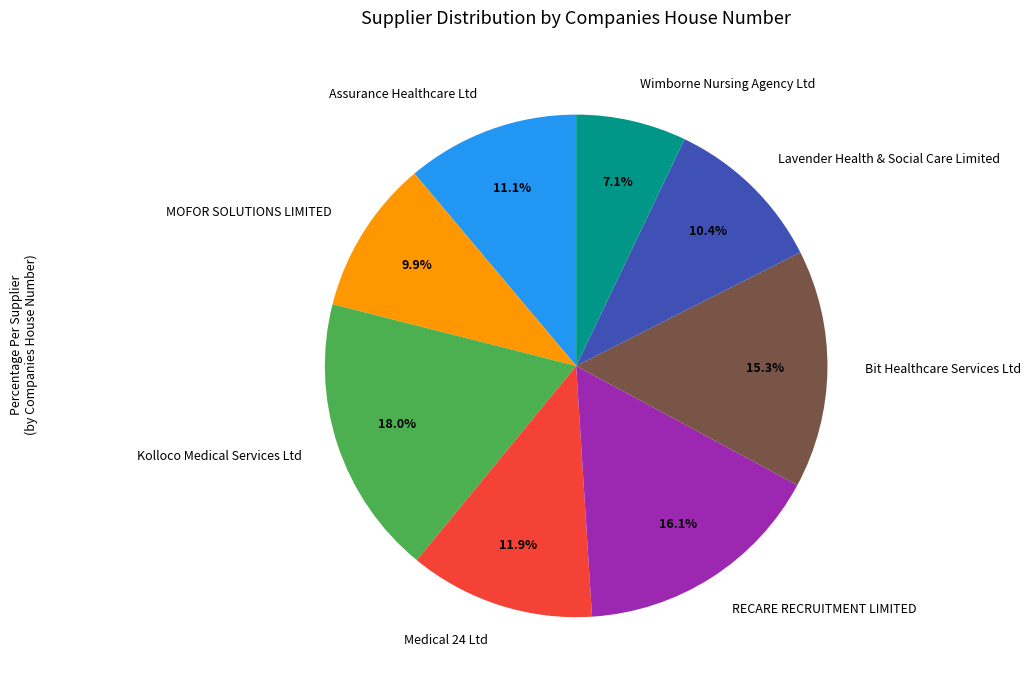

To the nearest percent, what is the combined percentage of RECARE RECRUITMENT LIMITED and MOFOR SOLUTIONS LIMITED?

26%